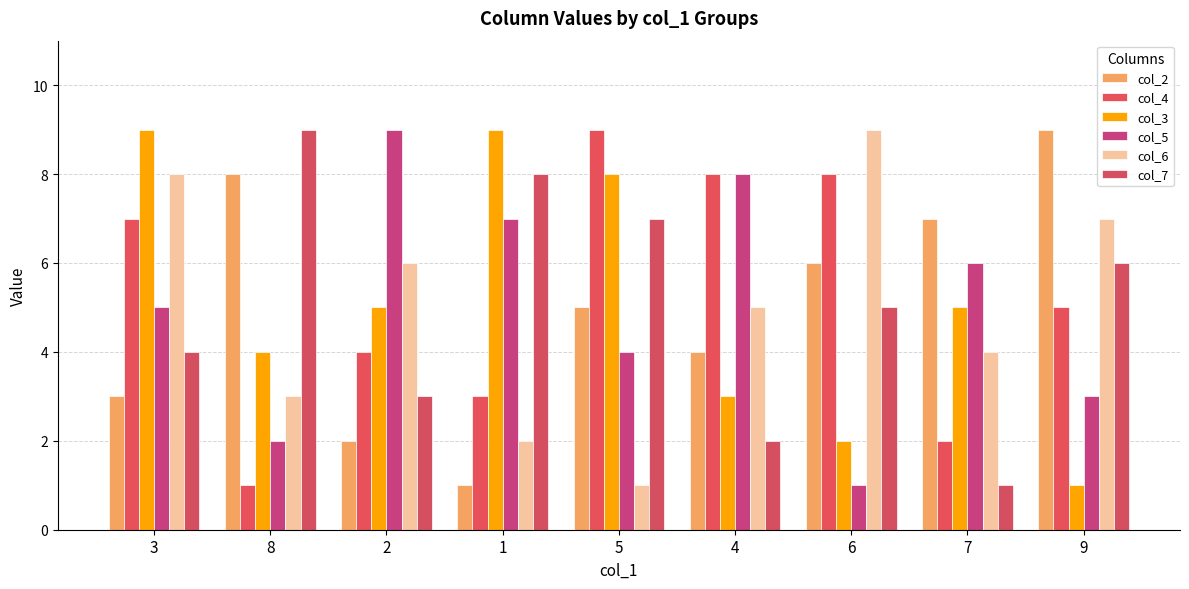

What is the maximum value for col_7?

9